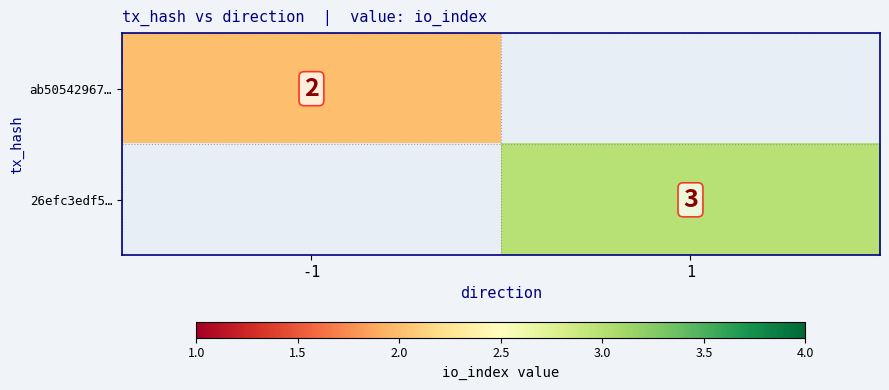

Is the value of 26efc3edf5… at 1 greater than the value of ab50542967… at -1?

Yes